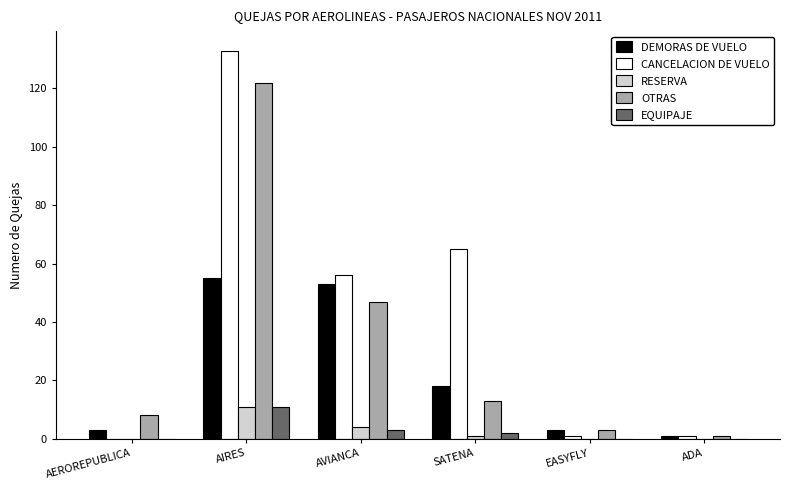

Reading left to right, transcribe all the data shown in this chart.

DEMORAS DE VUELO: 3	55	53	18	3	1
CANCELACION DE VUELO: 0	133	56	65	1	1
RESERVA: 0	11	4	1	0	0
OTRAS: 8	122	47	13	3	1
EQUIPAJE: 0	11	3	2	0	0